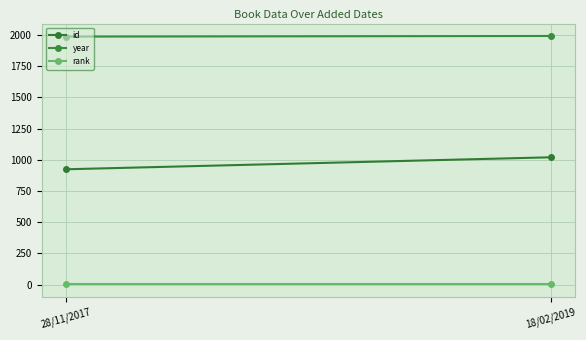

Reading left to right, list all the values displayed in this chart.

id: 924	1020
year: 1987	1992
rank: 1	1